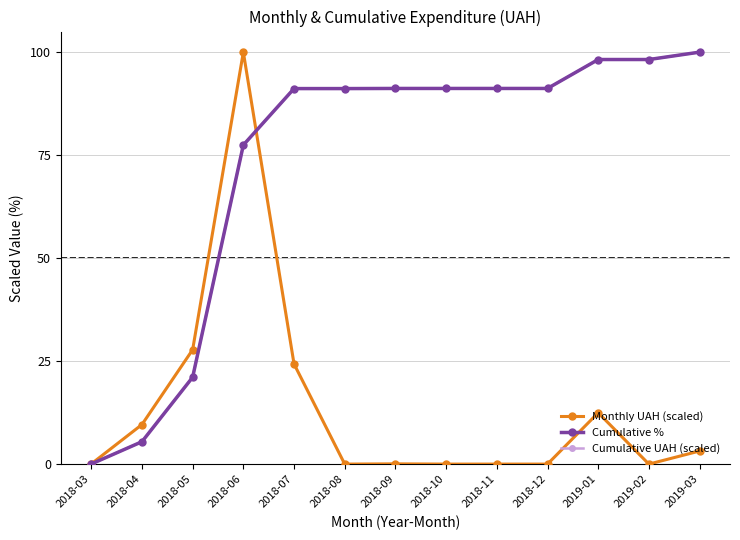

True or false: Monthly UAH (scaled) and Cumulative UAH (scaled) cross at least once.

True